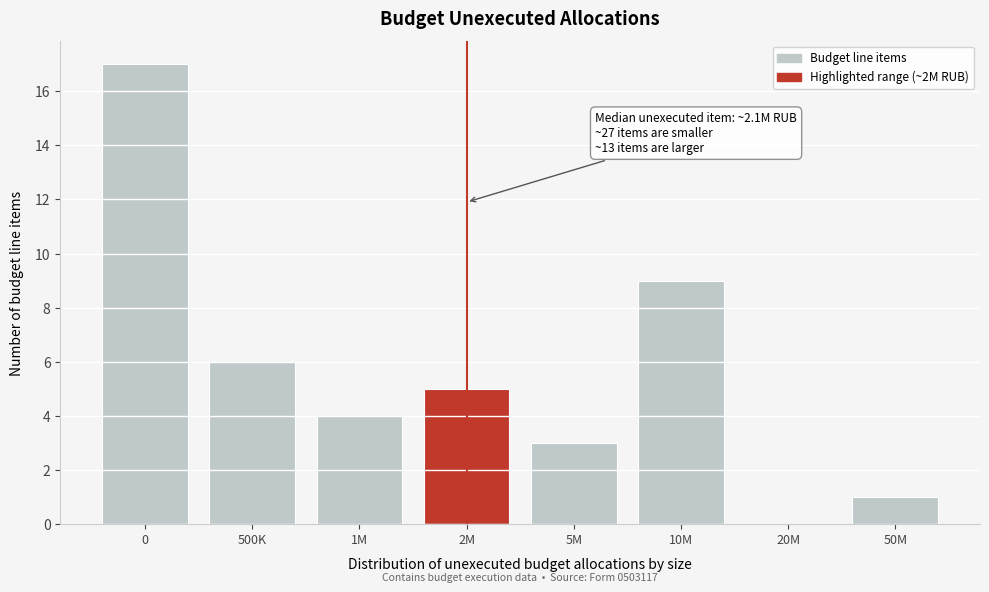

Reading left to right, extract all data points from this chart.

0=17	500K=6	1M=4	2M=5	5M=3	10M=9	20M=0	50M=1